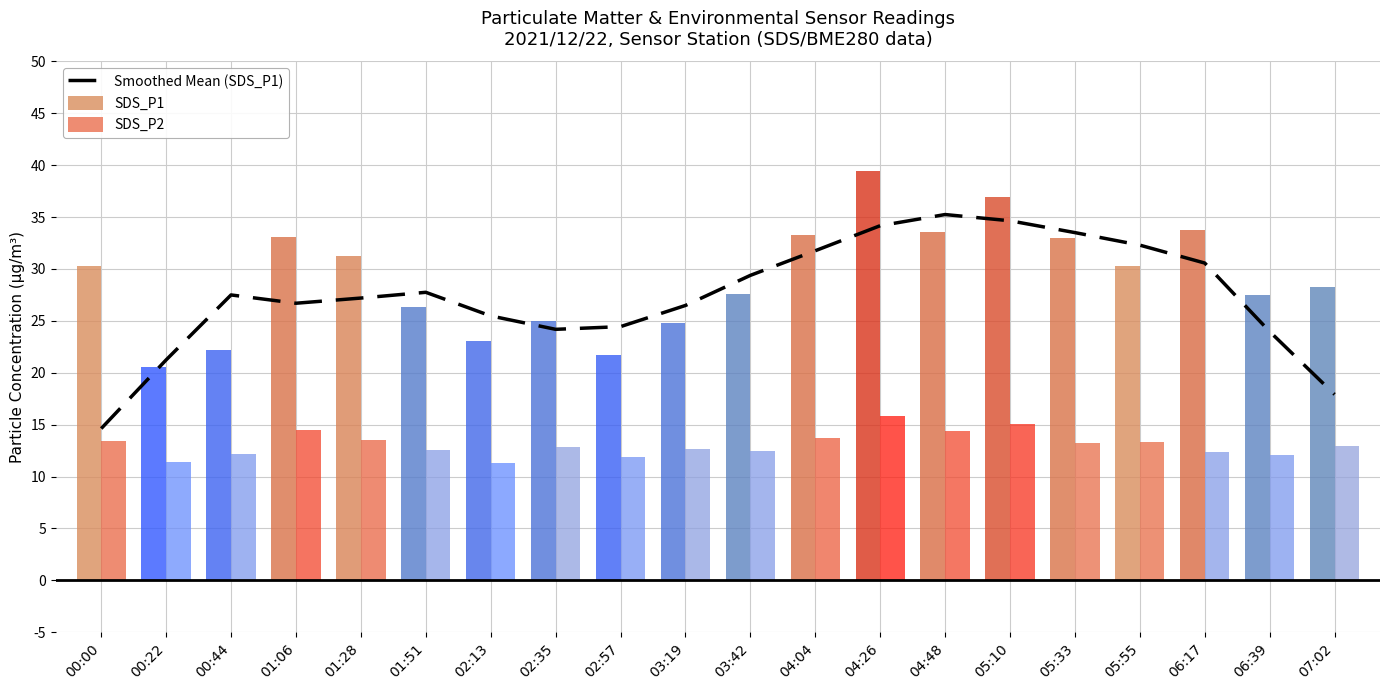

Reading left to right, transcribe all the data shown in this chart.

Smoothed Mean (SDS_P1): 14.6	21.2	27.5	26.7	27.2	27.8	25.5	24.2	24.4	26.5	29.4	31.8	34.2	35.2	34.6	33.5	32.3	30.6	24.0	17.9
SDS_P1: 30.3	20.6	22.2	33.1	31.3	26.3	23.1	25.0	21.7	24.8	27.6	33.3	39.5	33.6	36.9	33.0	30.3	33.8	27.5	28.3
SDS_P2: 13.5	11.4	12.1	14.5	13.5	12.5	11.3	12.8	11.9	12.7	12.4	13.7	15.8	14.4	15.1	13.2	13.3	12.4	12.1	12.9